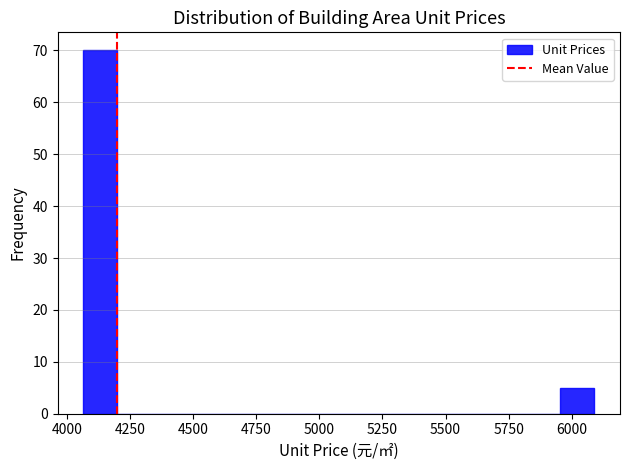

Around what value on the x-axis is the tallest bar? Give the approximate position of its centre, as read against the axis.

4150